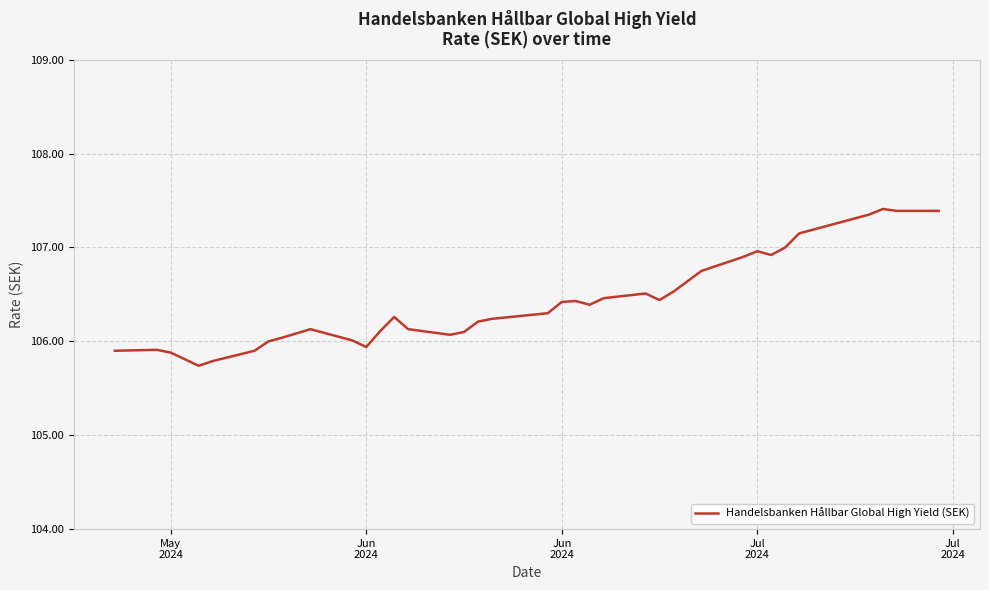

What is the sum of all values?

4258.1